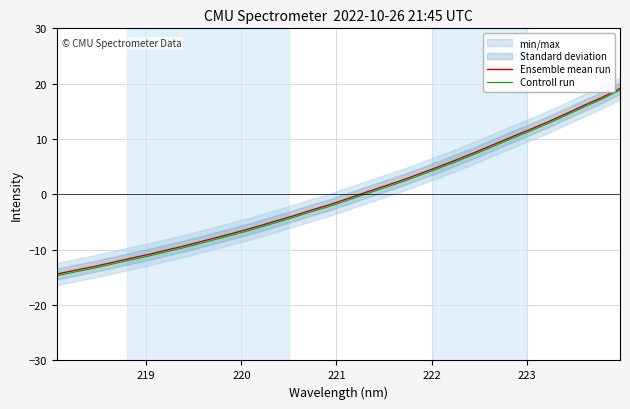

What is the minimum value for Controll run?

-14.7